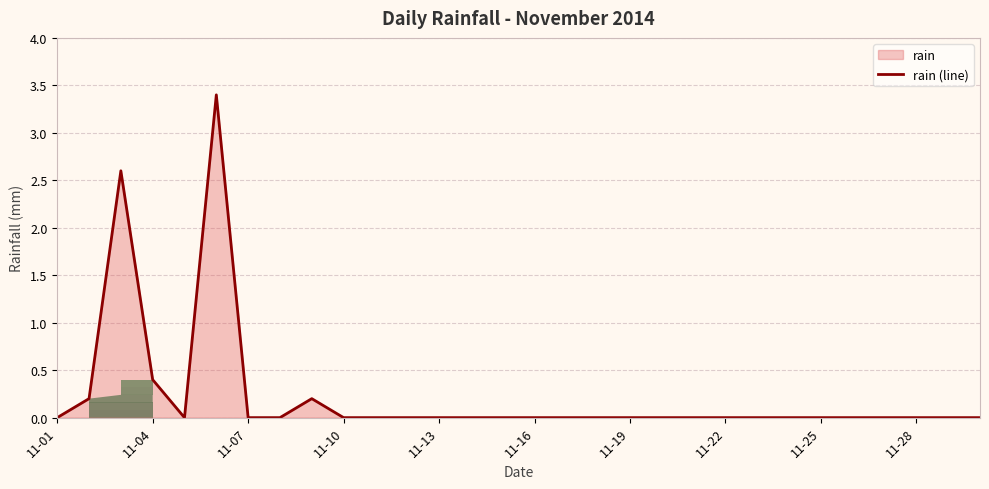

How many distinct data groups are displayed?

1